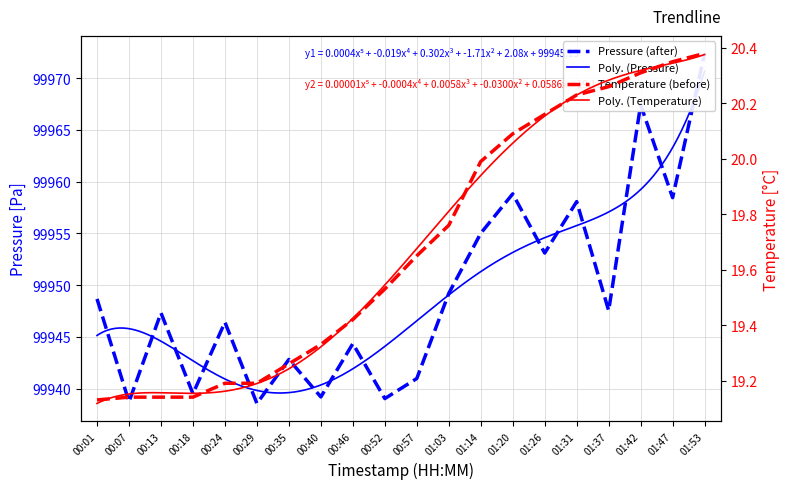

How many data points does each series have?

20